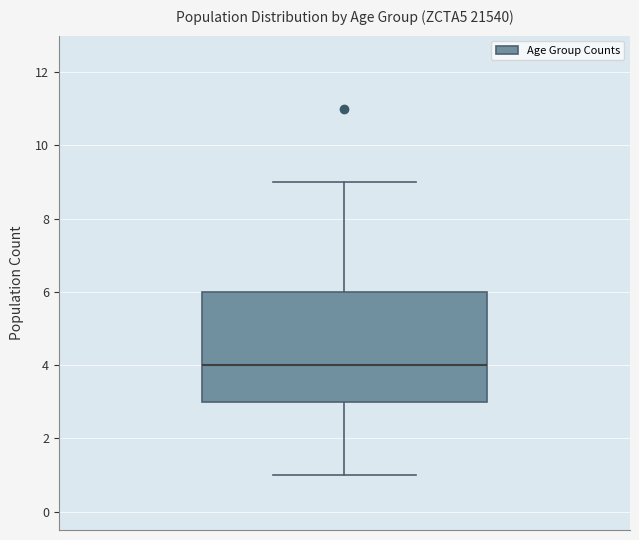

Where does the median line of the box sit on the y-axis? The values are not printed on the chart, so give them approximately, as read against the axis.

4